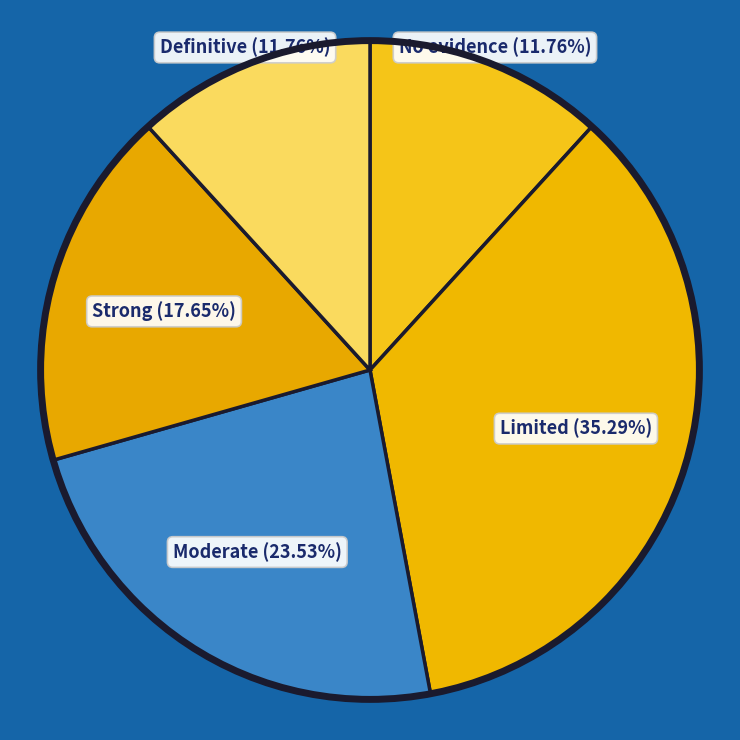

What is the largest slice in the pie chart?

Limited